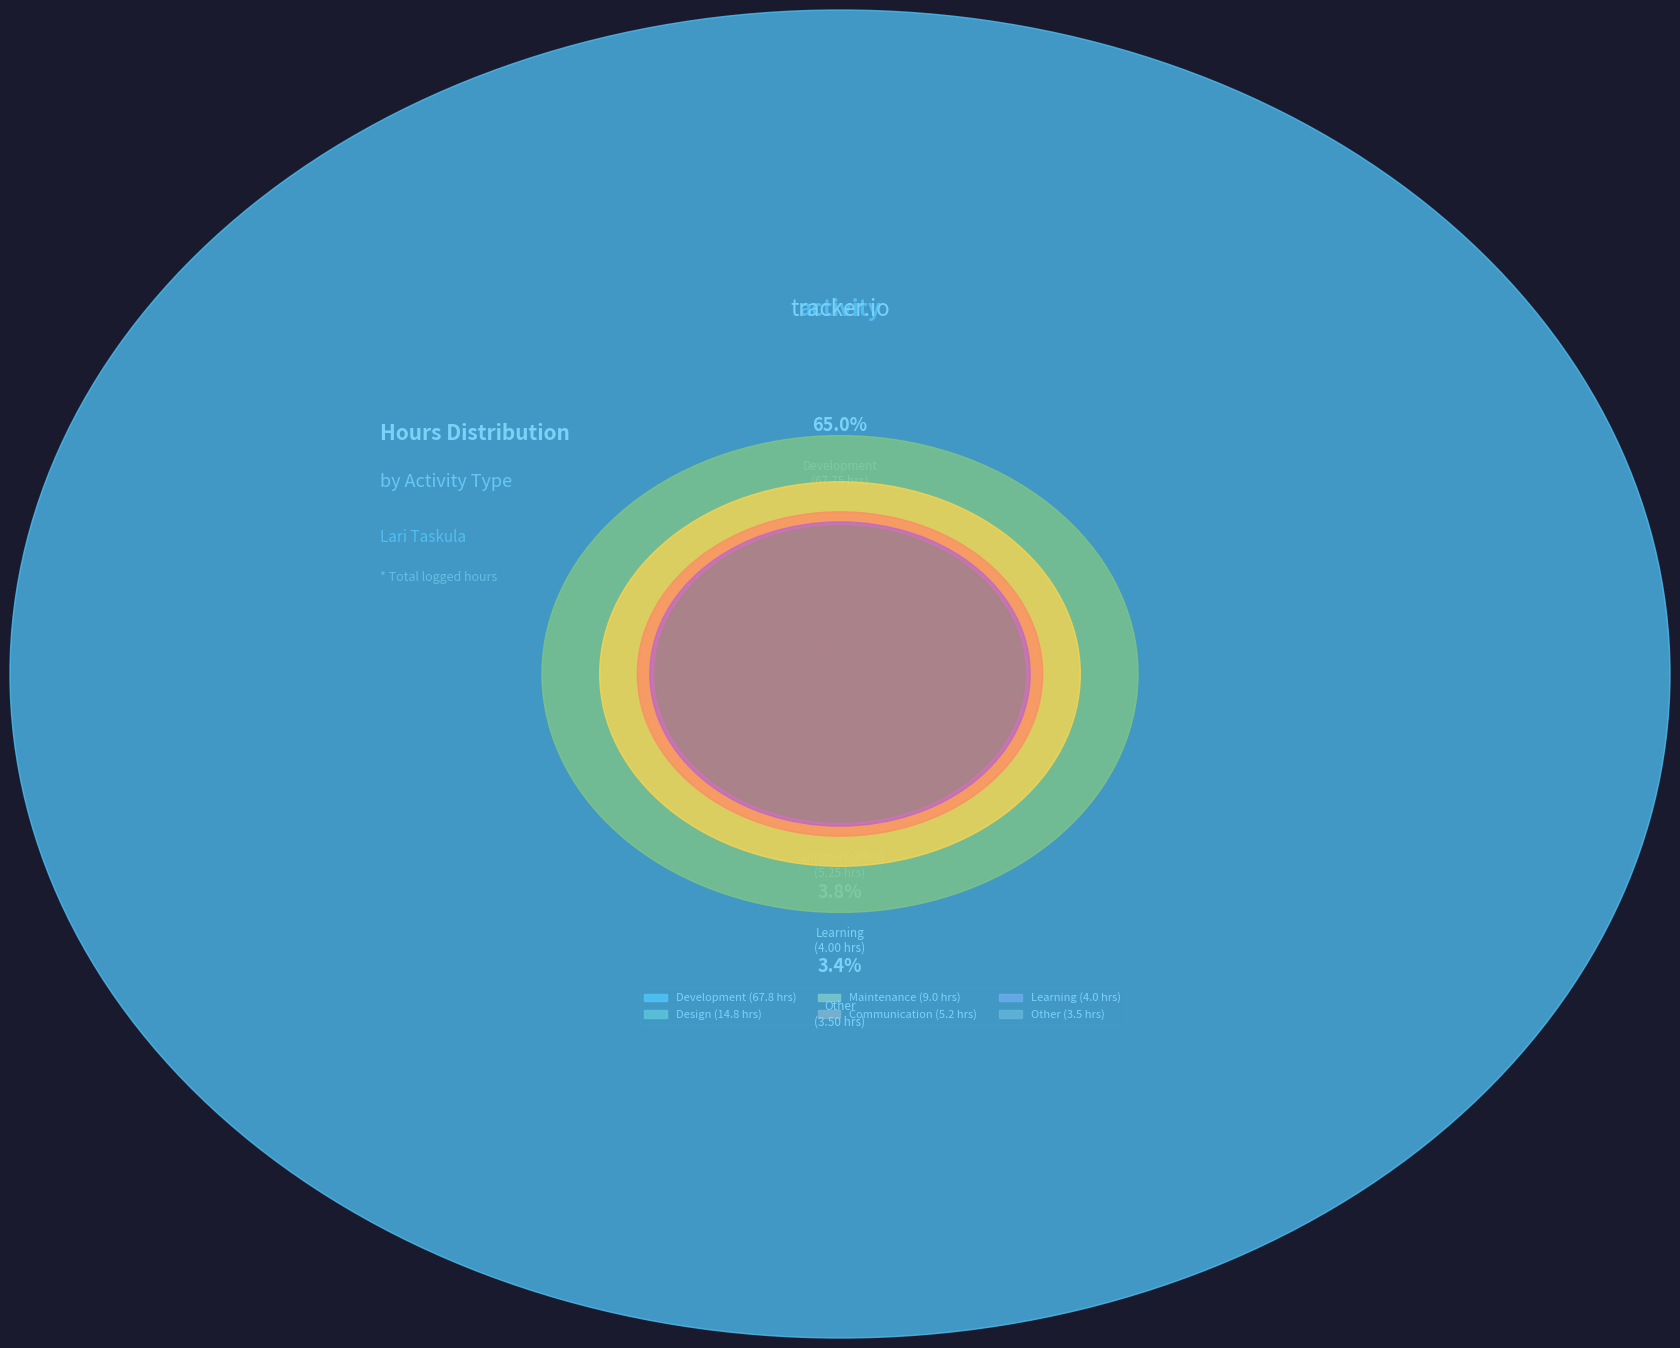

To the nearest percent, what percentage of the pie is Design?

14%